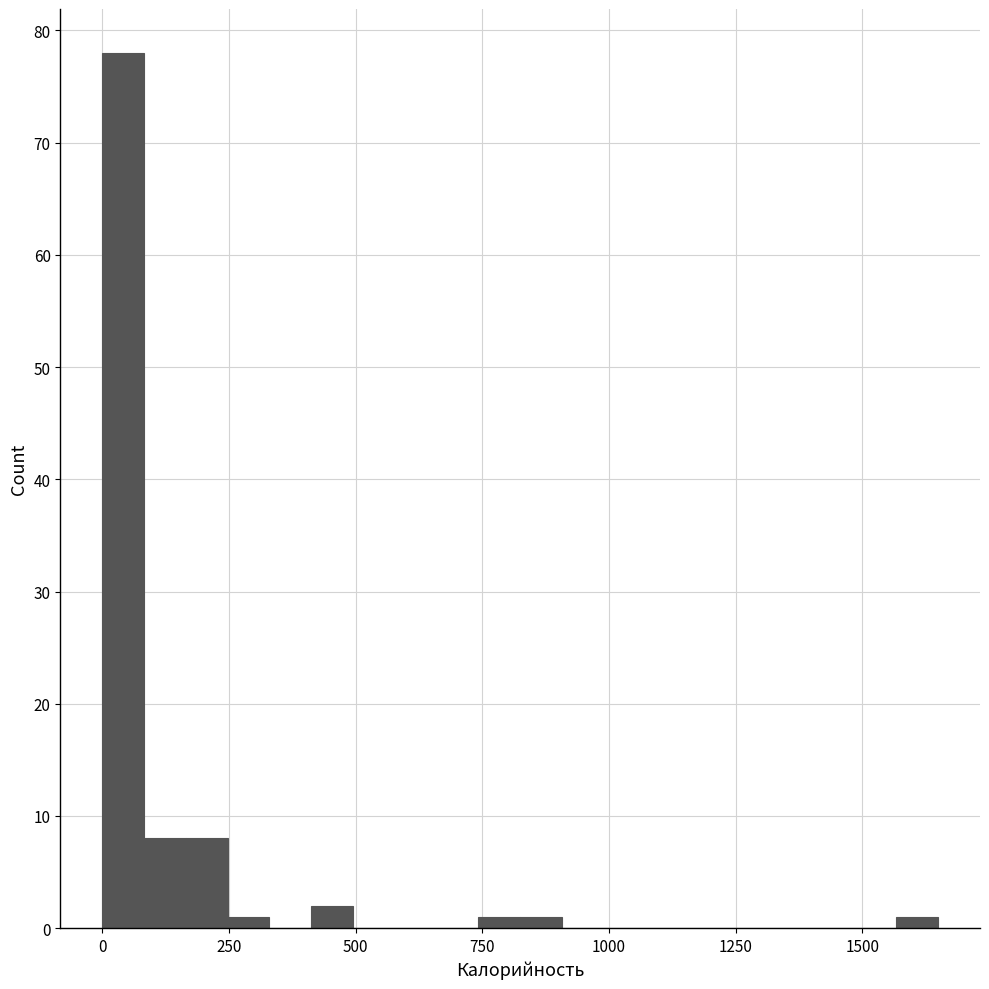

Around what value on the x-axis is the tallest bar? Give the approximate position of its centre, as read against the axis.

50